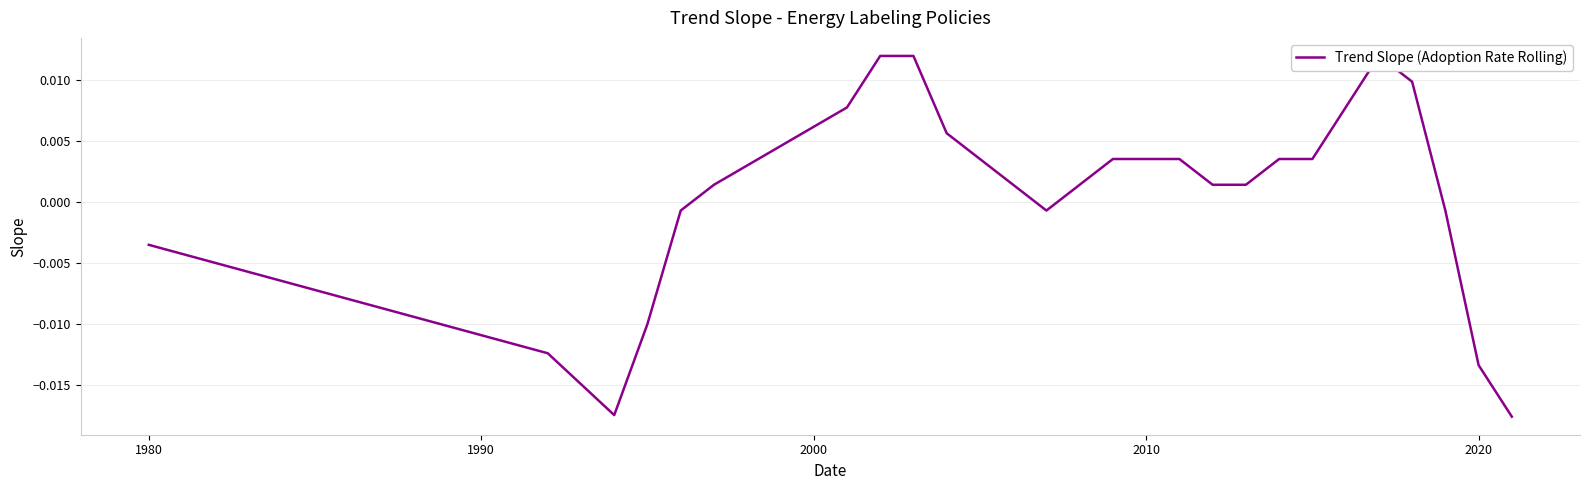

True or false: the data has more than 1 interior local peaks.

False